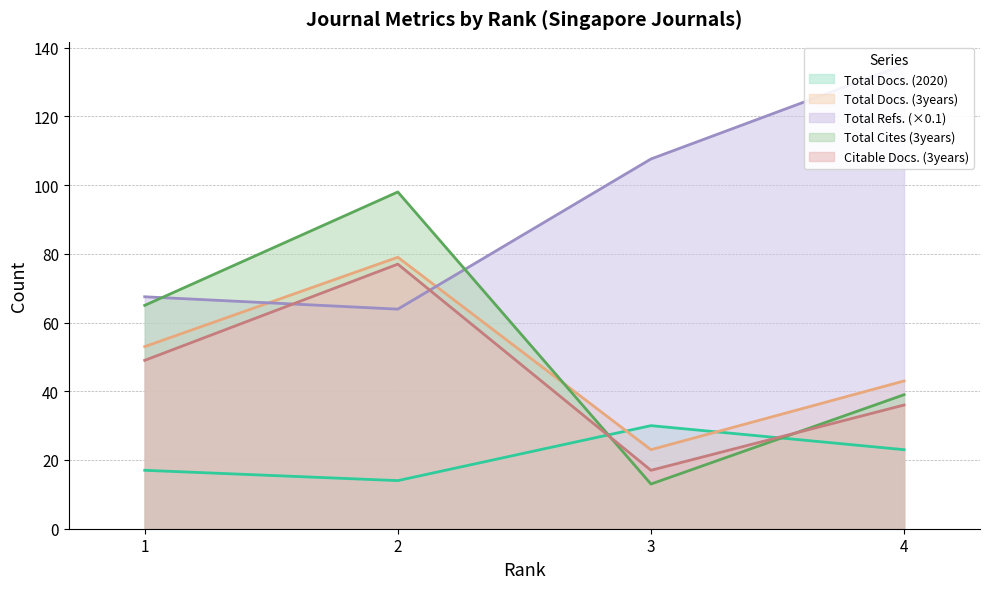

What is the difference between the maximum and minimum values in the Total Refs. series?

71.1